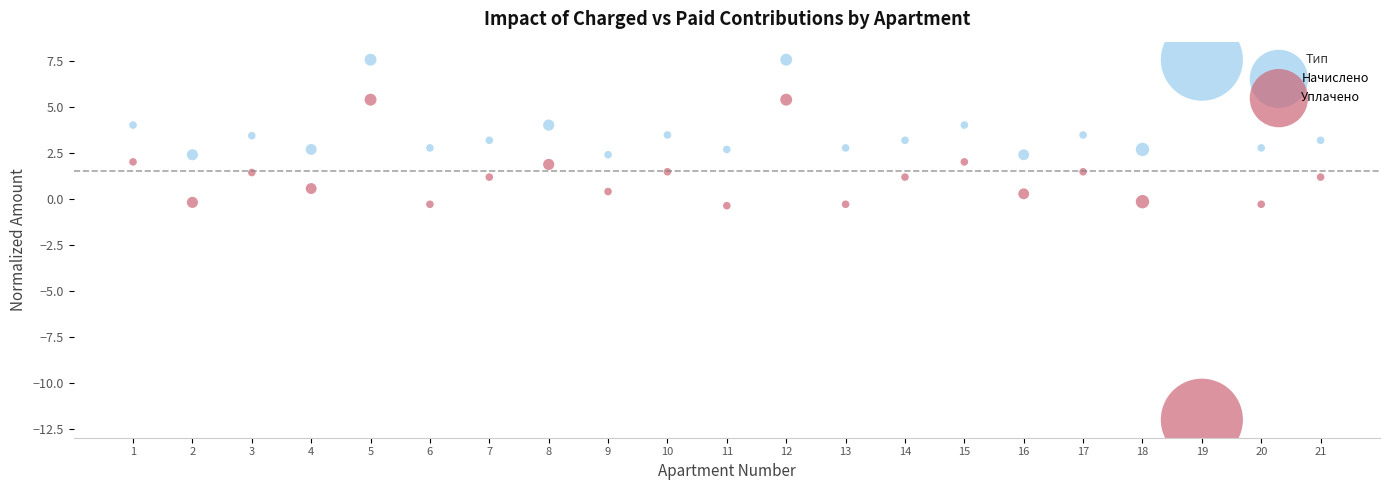

Across all data points, what is the range of Y values (max minus min)?

19.6